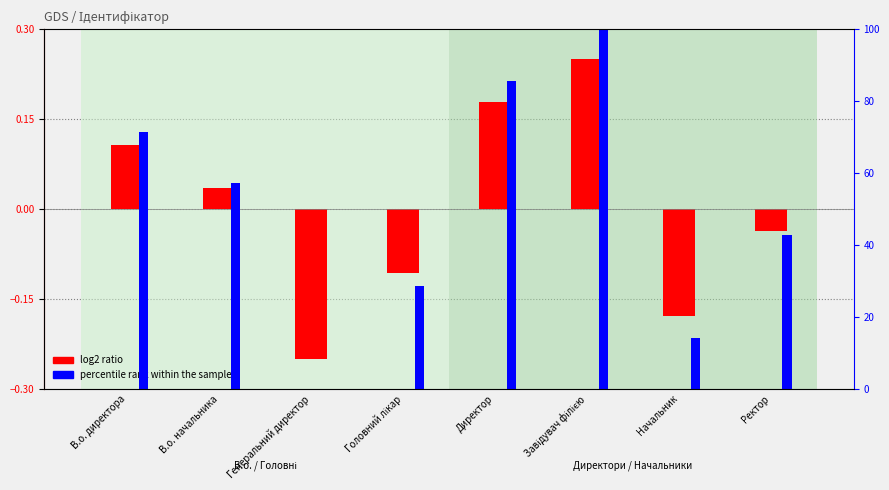

How many data points in percentile rank within the sample are above 57?

4